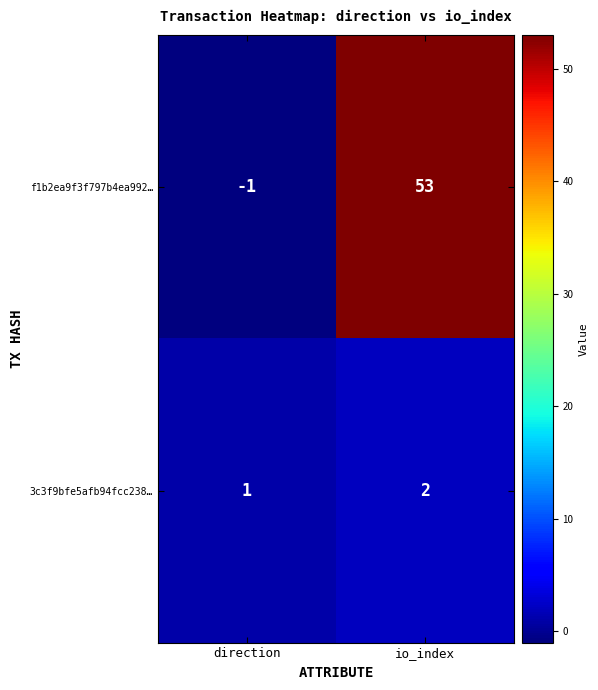

What is the difference between the highest and lowest values at io_index?

51